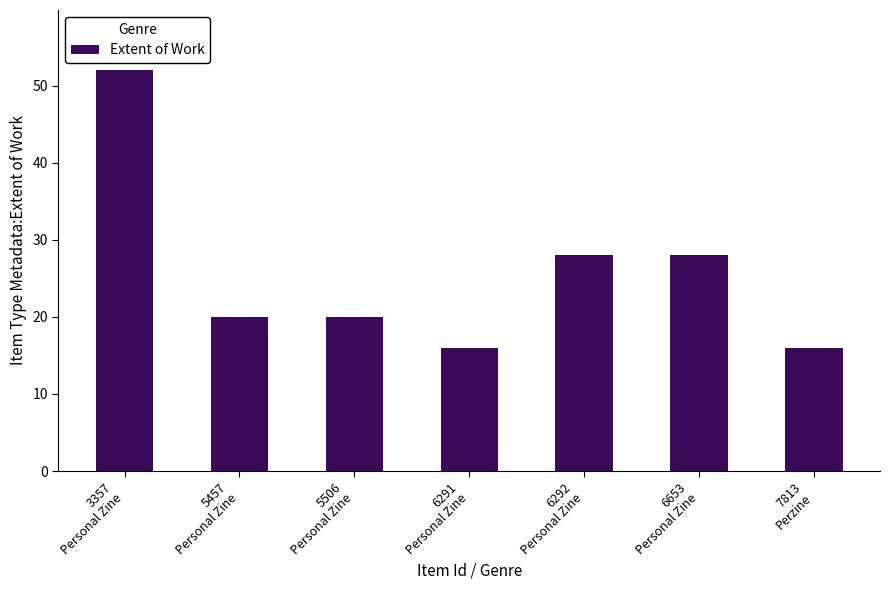

What is the greatest value displayed?

52